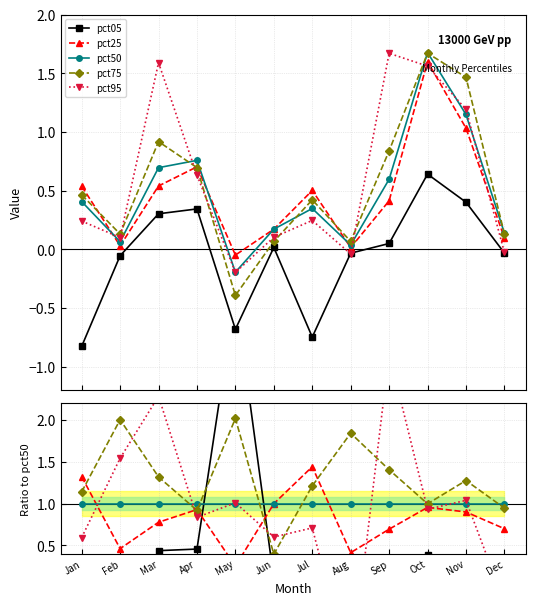

How many data points does each series have?

12